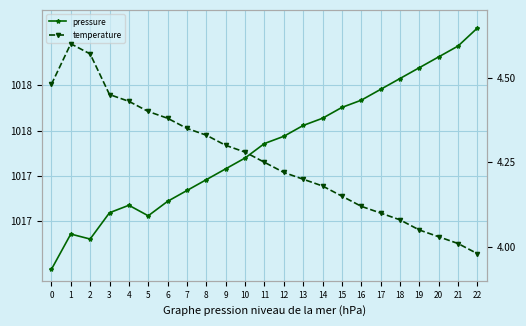

Which category has the lowest value across all series?

22